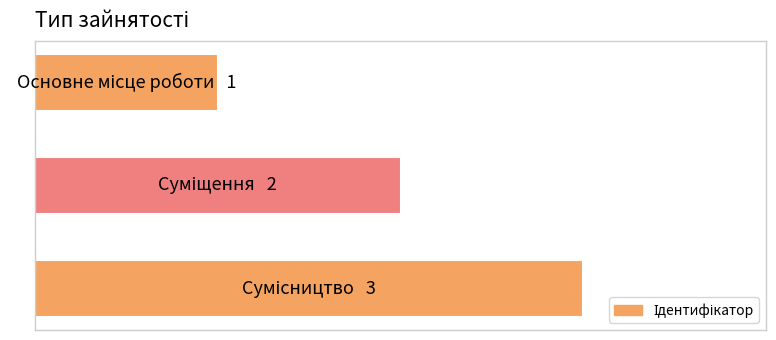

What is the average value?

2